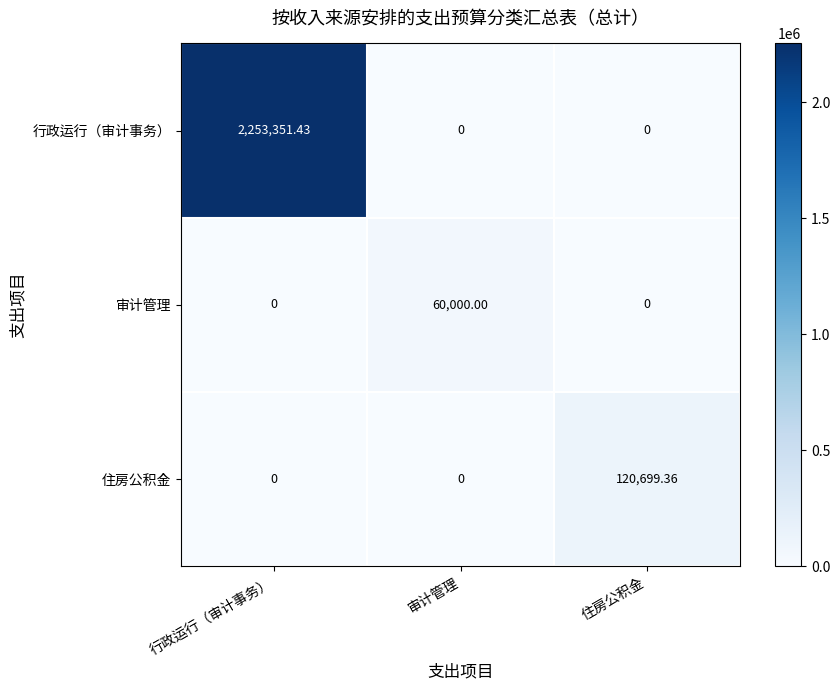

Rank the series by their maximum value, from highest to lowest.

行政运行（审计事务）, 住房公积金, 审计管理